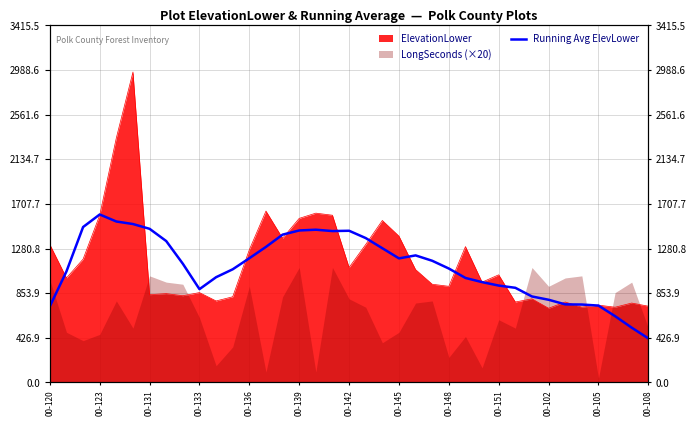

What is the value of the 31st point from the left?

791.4